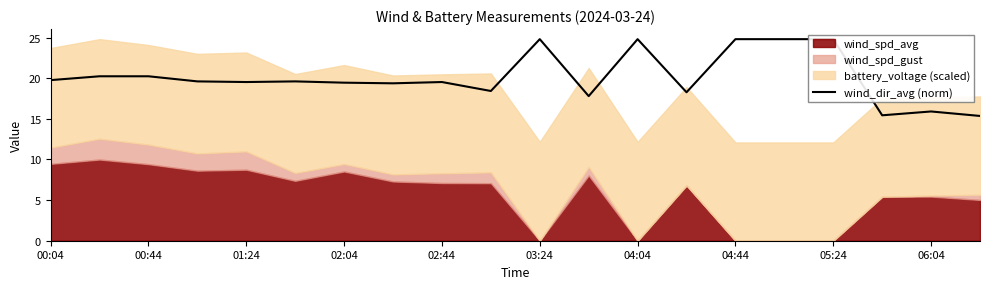

Where is the data nearest to the value 20?

00:44